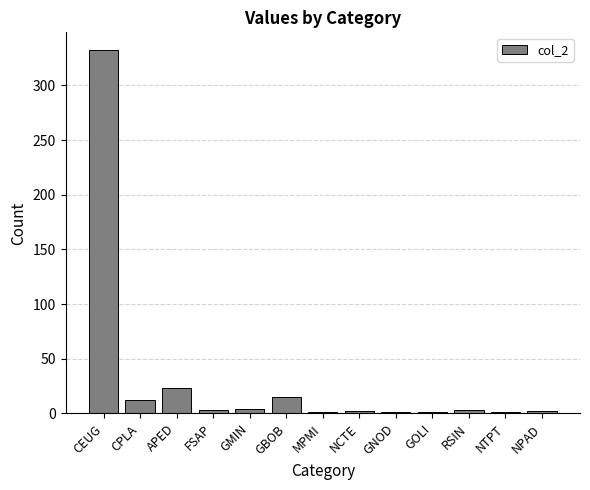

What is the average value?

31